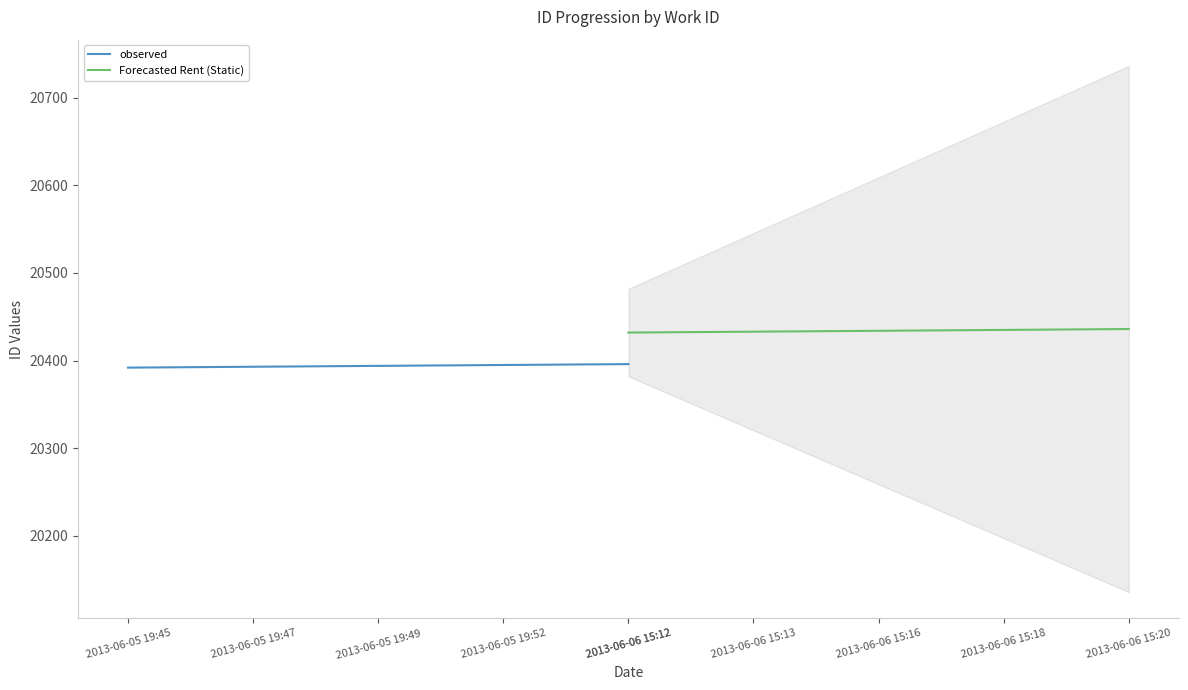

Between 2013-06-05 19:49 and 2013-06-05 19:45, which is larger?

2013-06-05 19:49